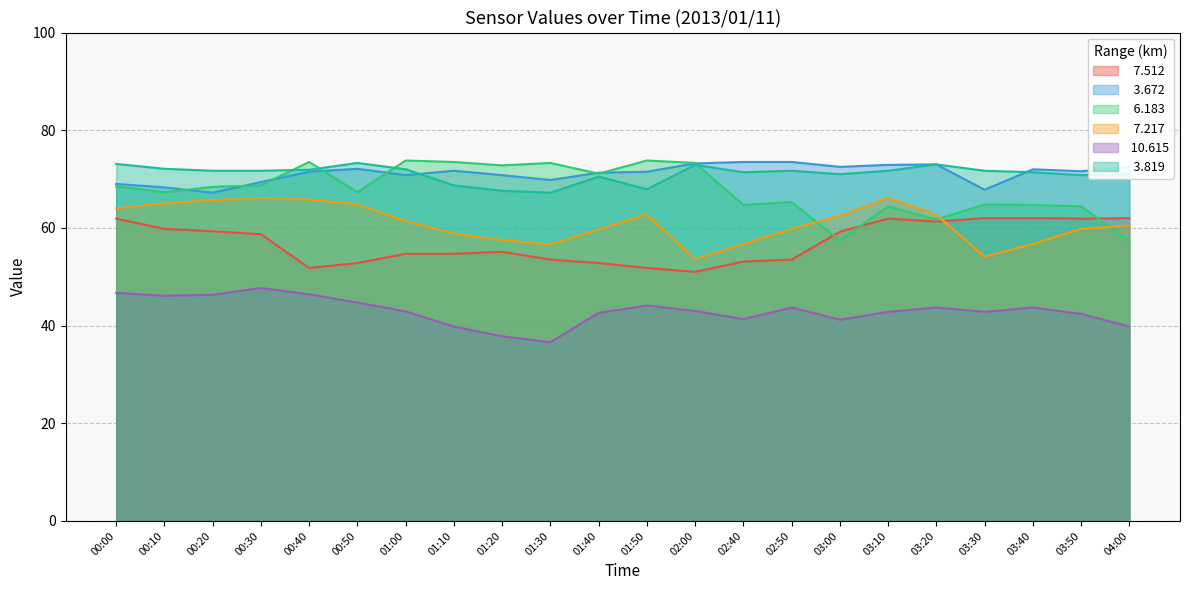

What is the difference between the highest and lowest values at 02:40?

32.2